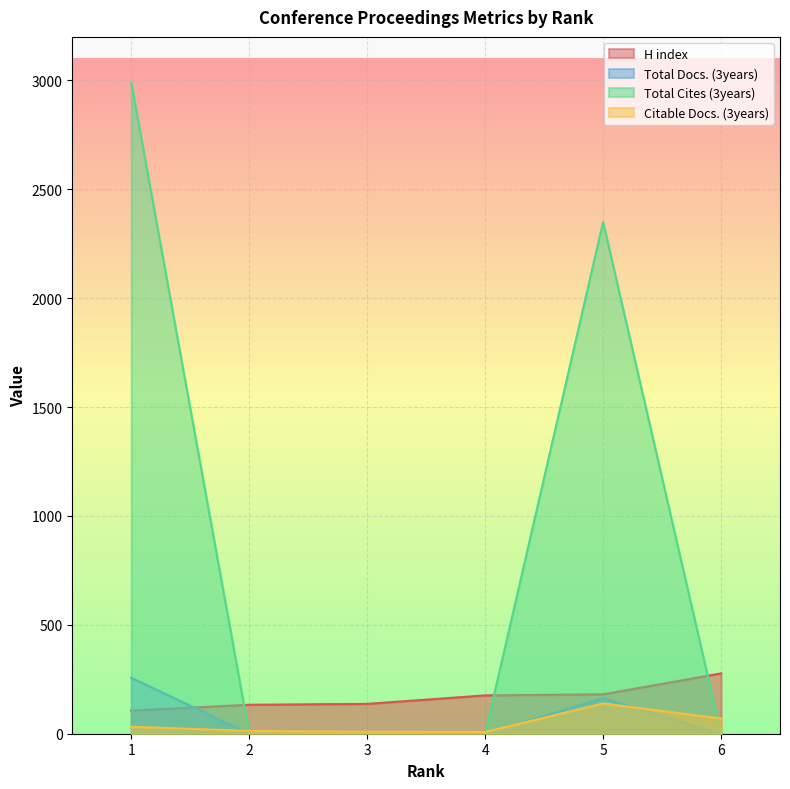

What is the highest value of the Citable Docs. (3years) series?

139